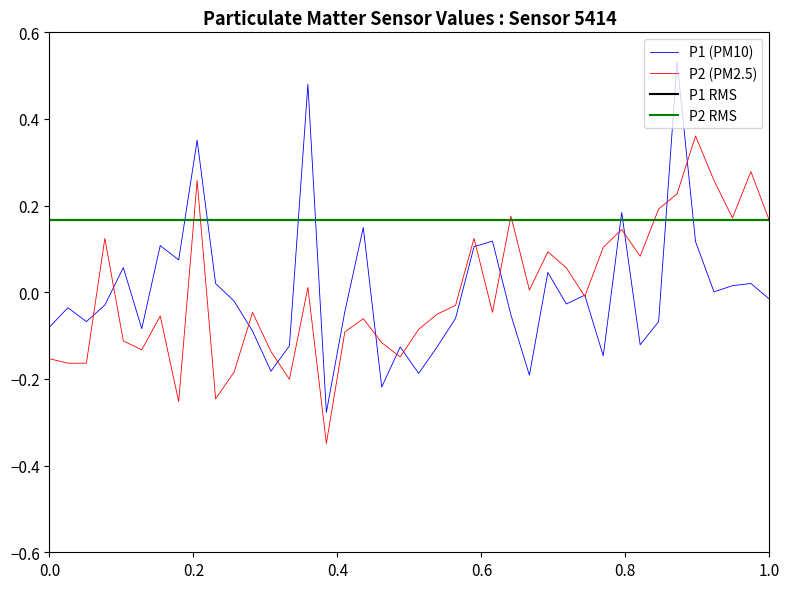

What is the lowest value of the P1 series?

-0.3